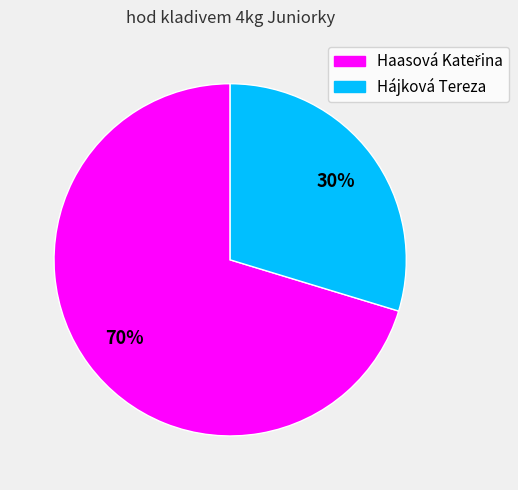

What percentage is the Hájková Tereza slice, to the nearest percent?

30%